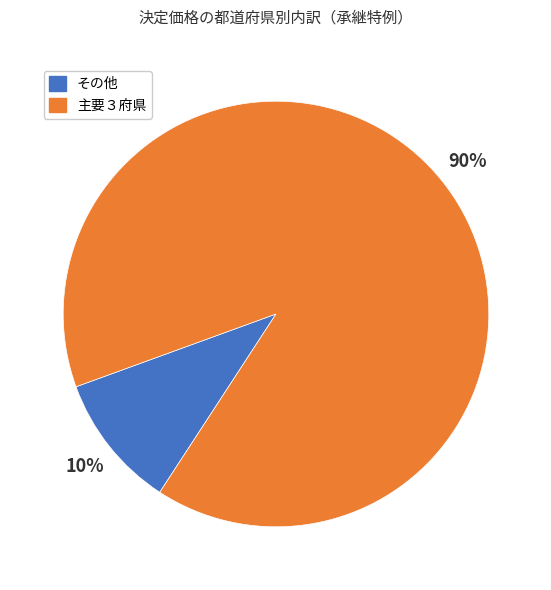

To the nearest percent, what is the difference between the largest and smallest slice percentages?

80%